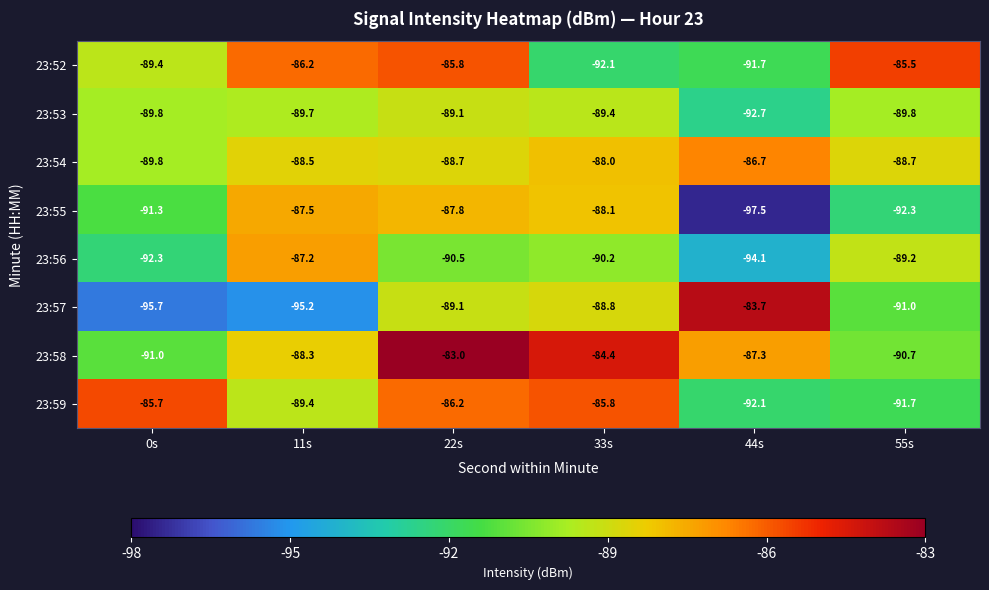

List the series in order of their peak value, lowest first.

23:53, 23:55, 23:56, 23:54, 23:59, 23:52, 23:57, 23:58